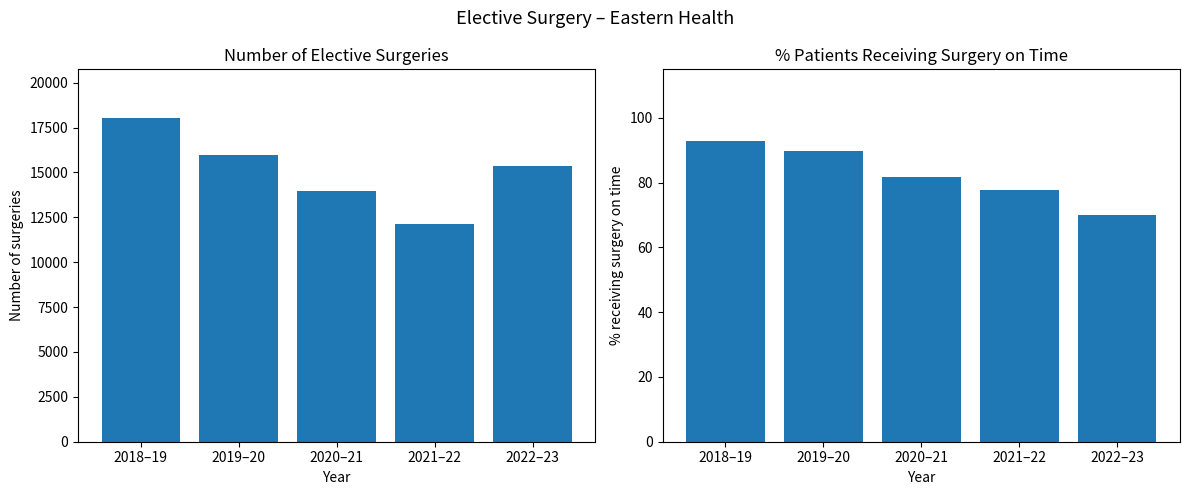

What is the label of the 3rd bar from the right?

2020–21